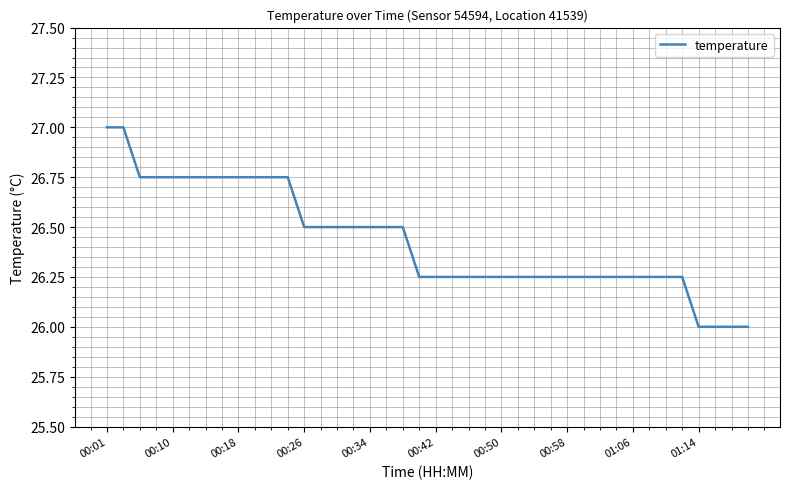

What is the difference between the maximum and minimum values?

1.0